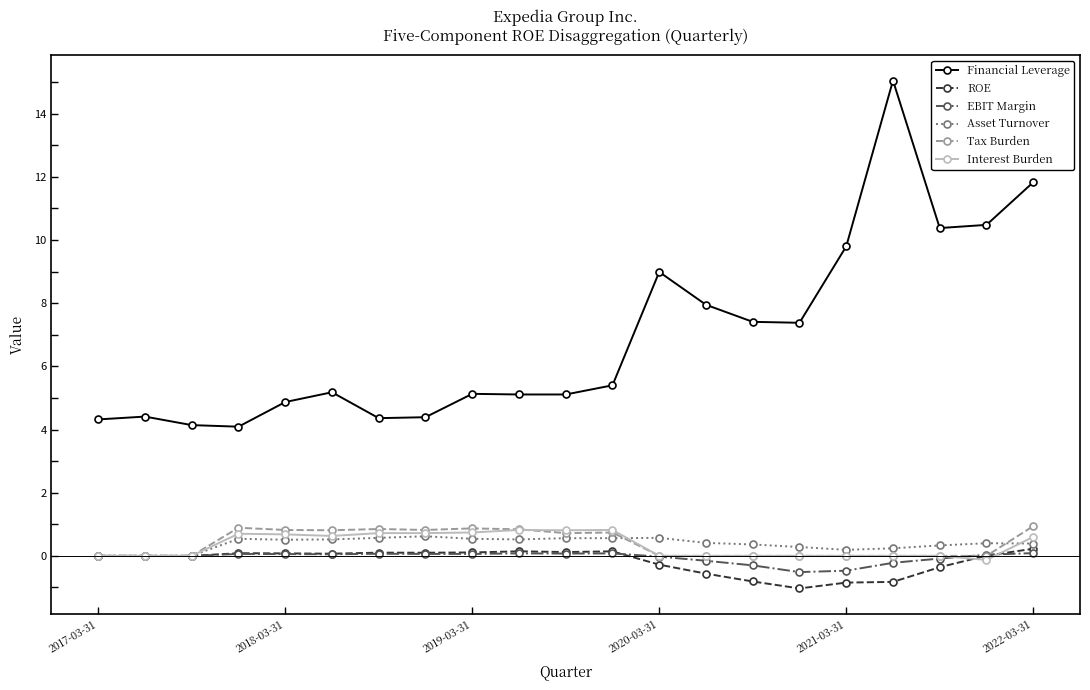

Which series has the widest spread of values?

Financial Leverage